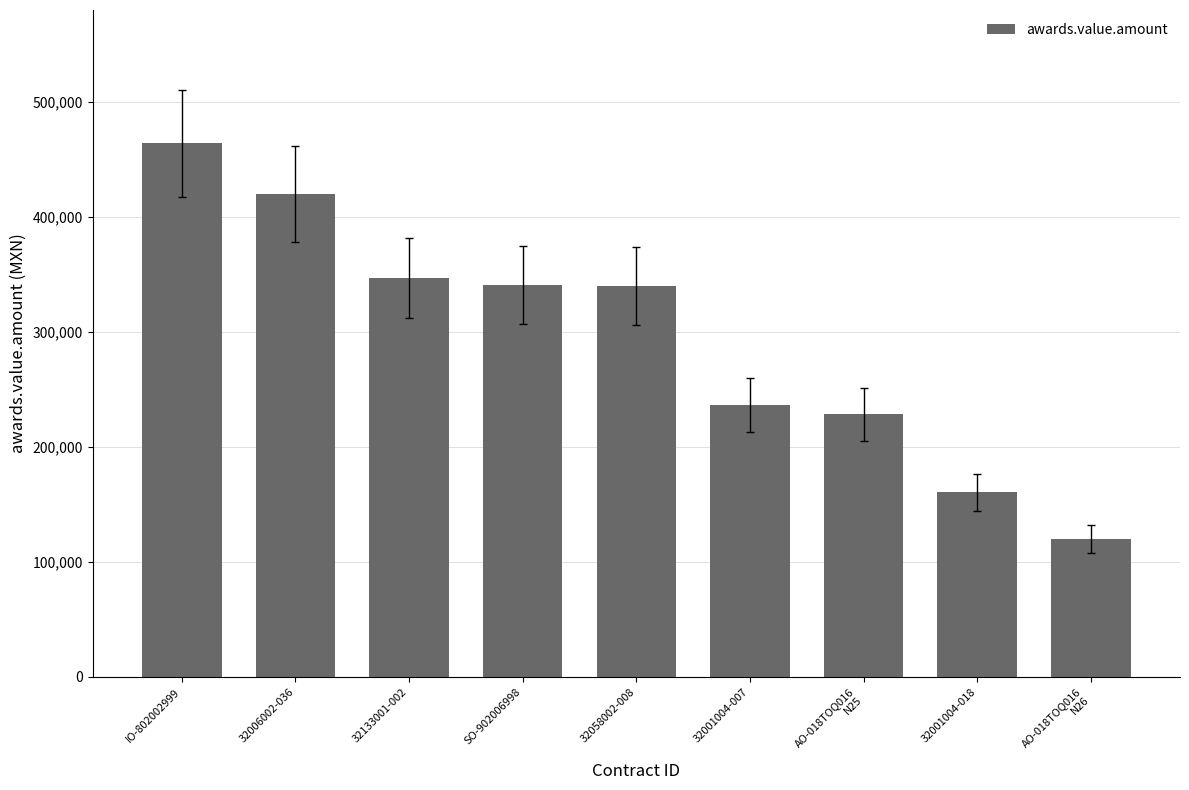

Which has a higher value, 32006002-036 or IO-802002999?

IO-802002999